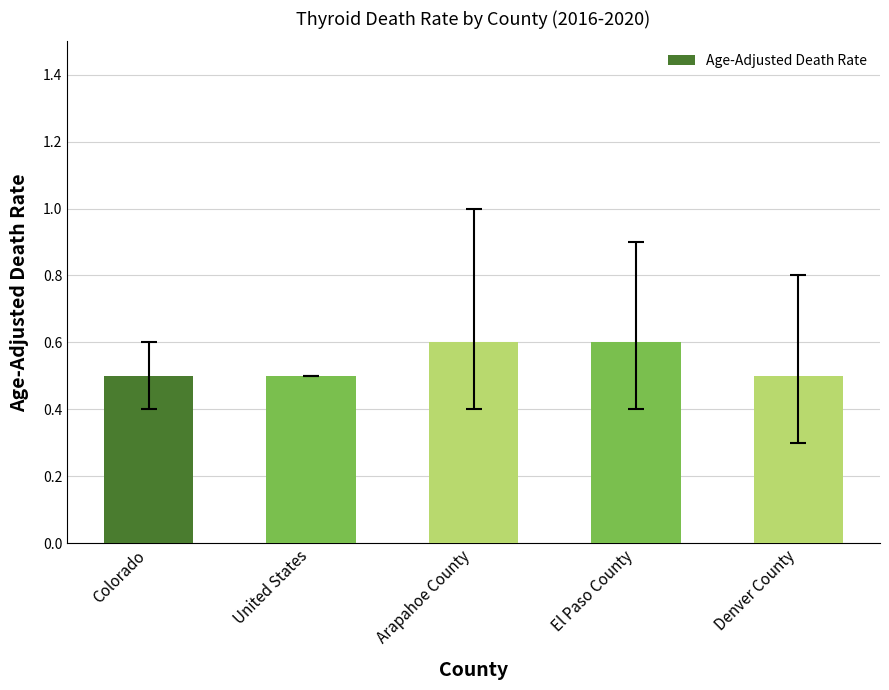

What position from the right is Arapahoe County?

3